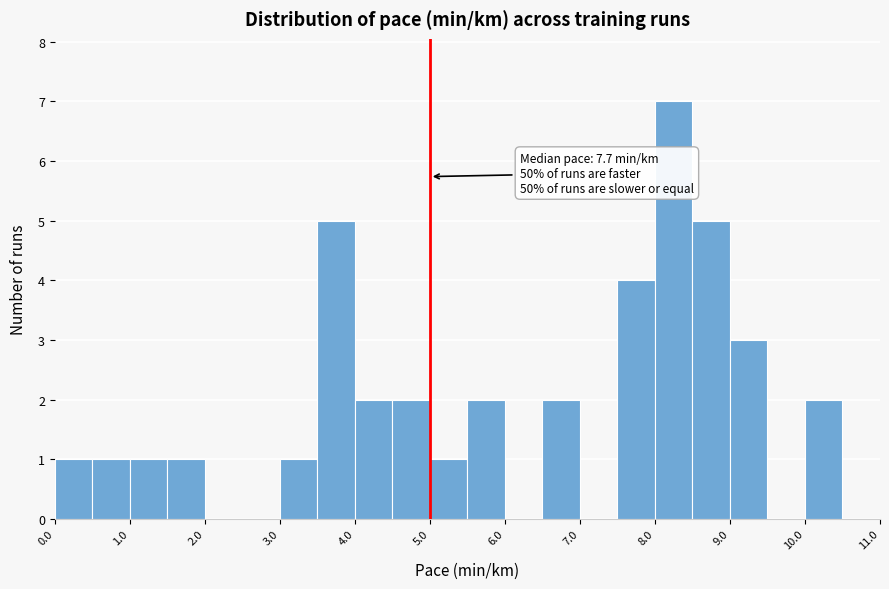

Over which range of the x-axis is the bar tallest?

8.0 to 8.5